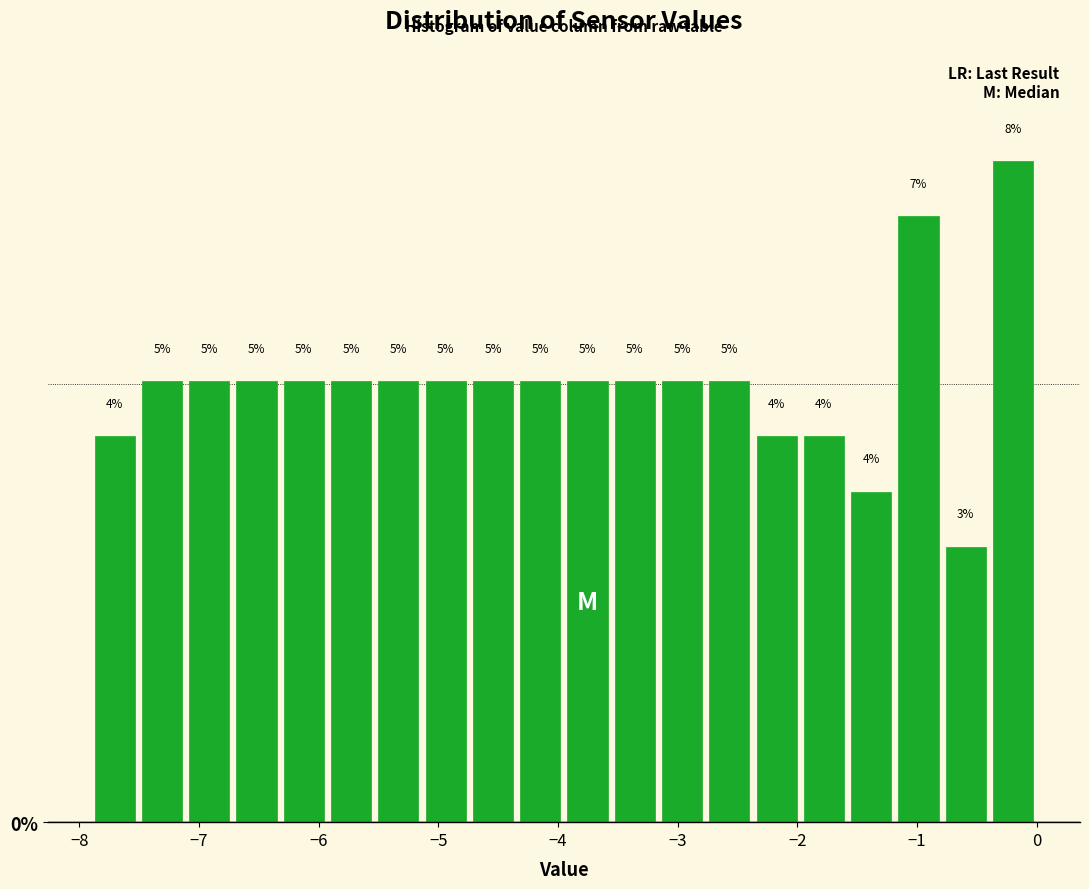

Around what value on the x-axis is the tallest bar? Give the approximate position of its centre, as read against the axis.

-0.2